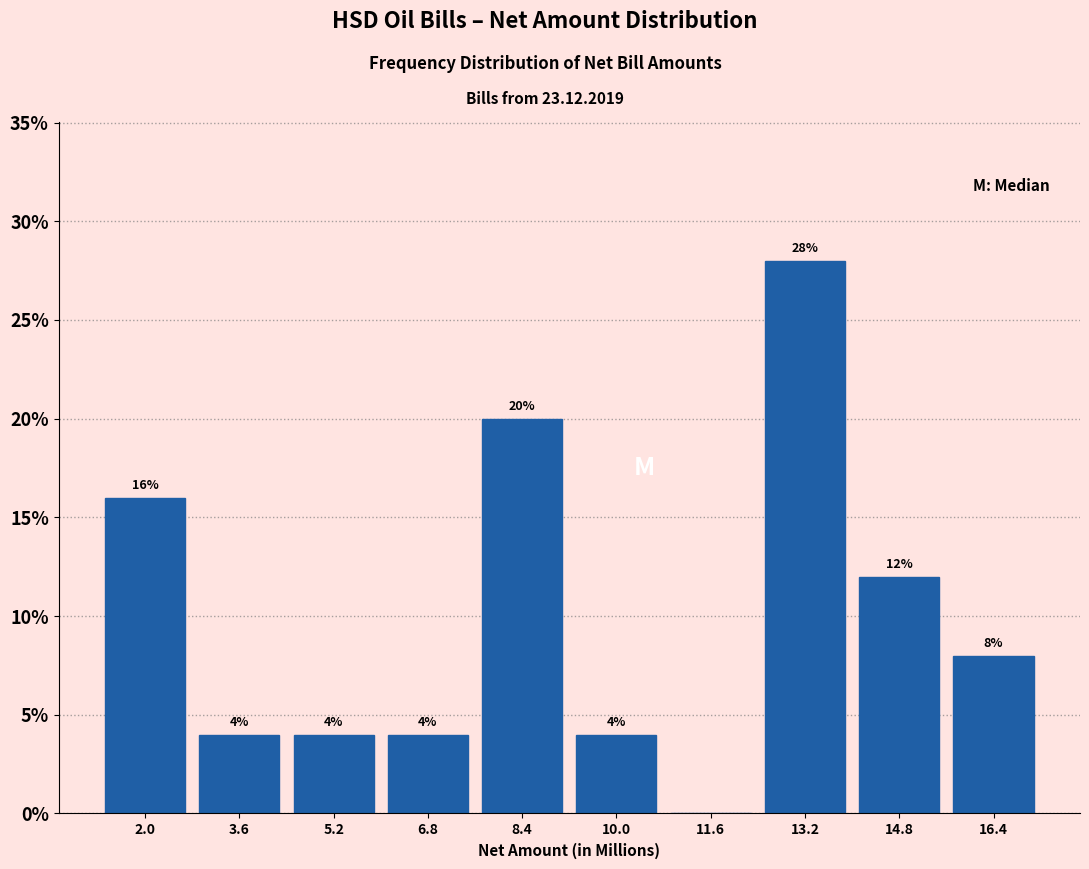

Which range on the x-axis has the tallest bar?

12.4 to 14.0